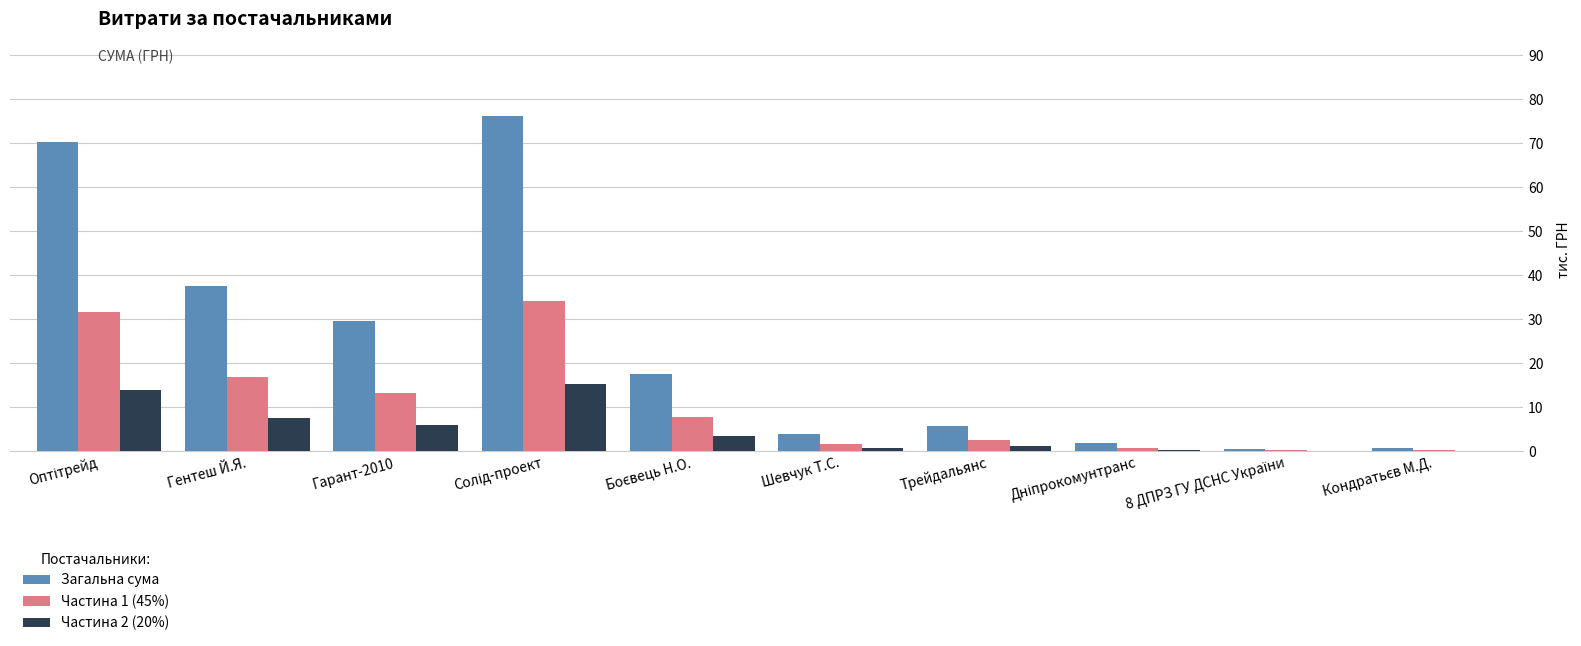

Which series has the largest total across all categories?

Загальна сума